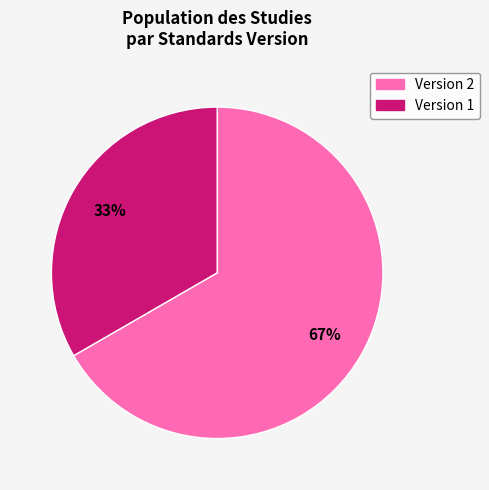

Count the number of slices in the pie.

2